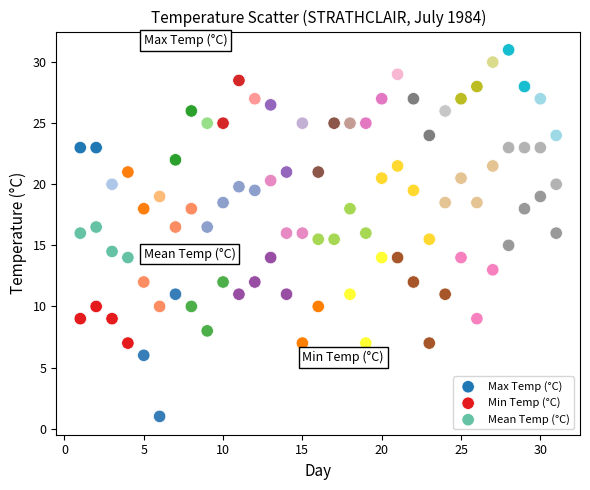

Which series contains the highest Y value?

Max Temp (°C)